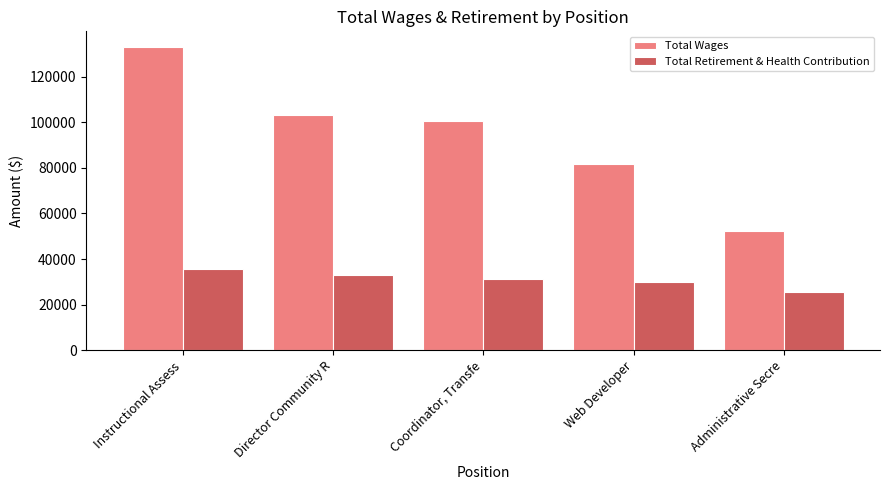

True or false: Total Wages has a value of 81644 at Web Developer.

True